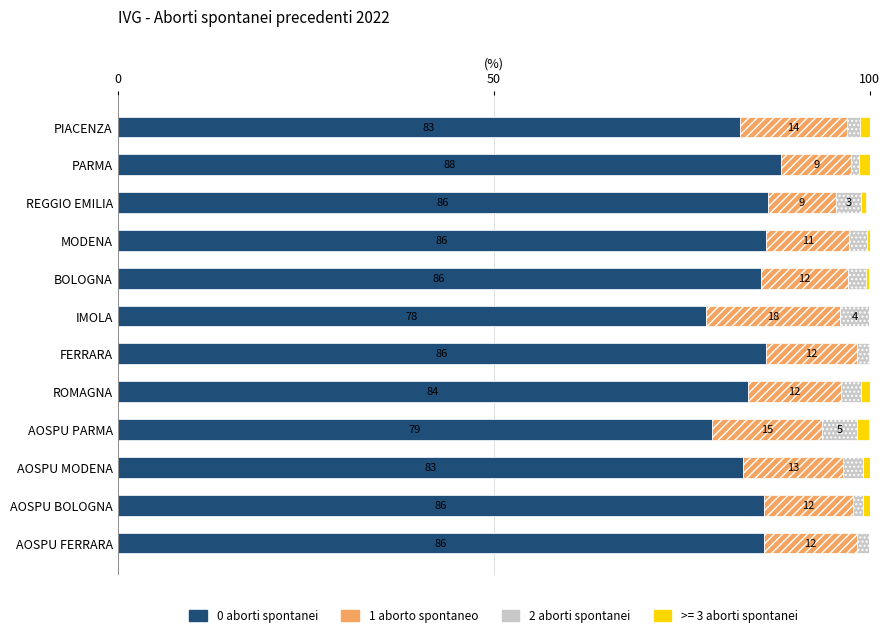

What are all the series names shown in the legend?

0 aborti spontanei, 1 aborto spontaneo, 2 aborti spontanei, >= 3 aborti spontanei